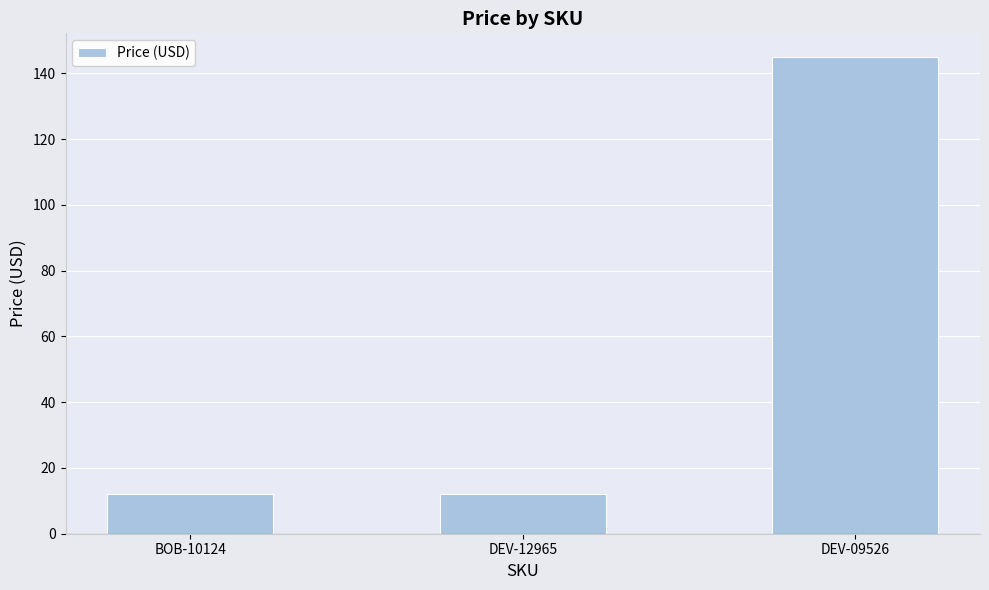

Which label corresponds to the largest value in the chart?

DEV-09526